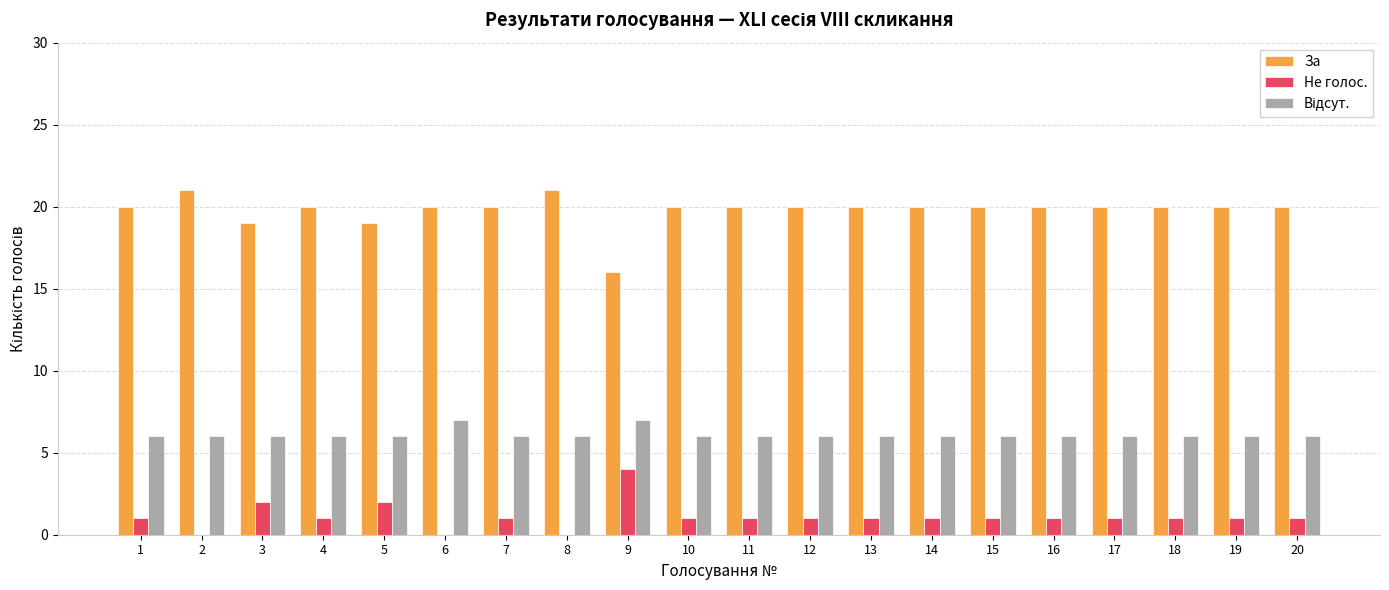

Read the За value at 19.

20